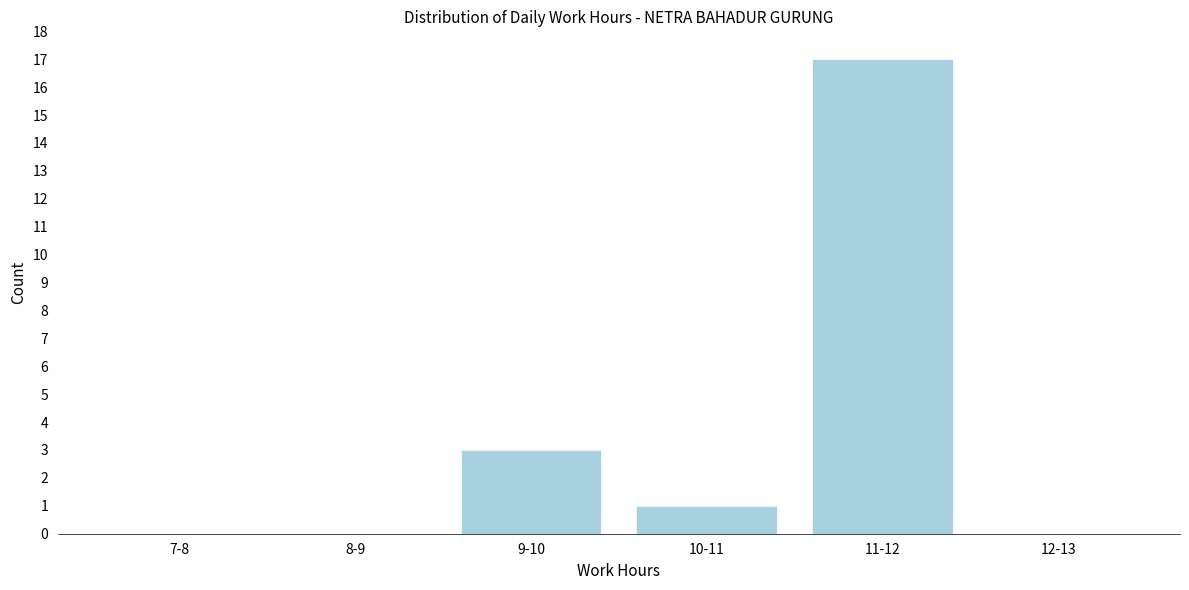

Reading right to left, extract all data points from this chart.

12-13=0	11-12=17	10-11=1	9-10=3	8-9=0	7-8=0